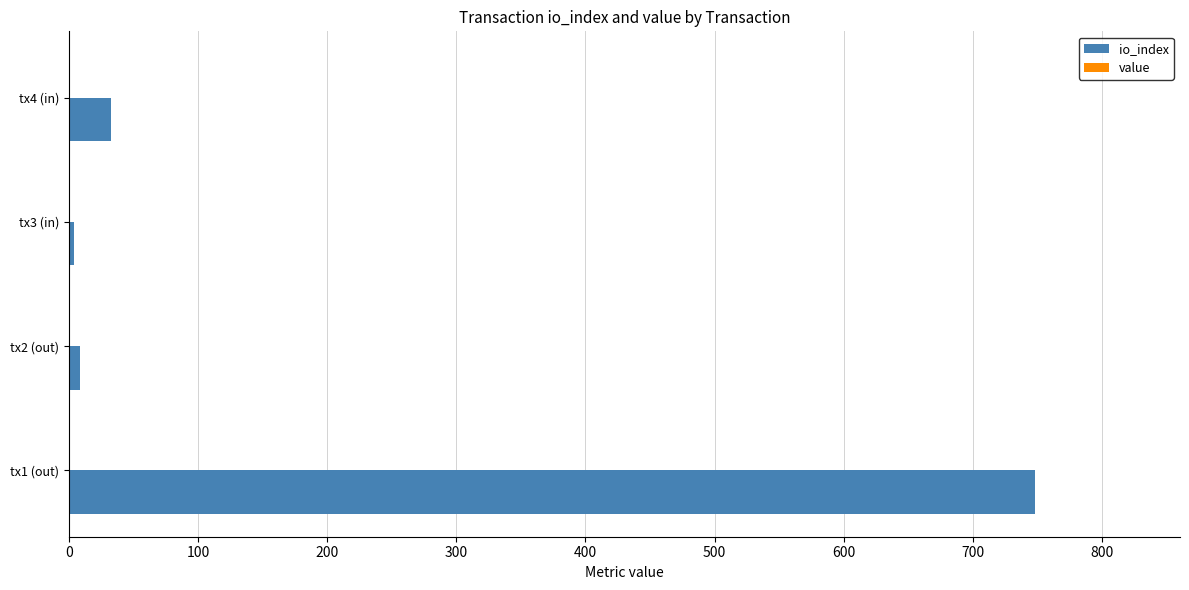

At which category is the sum across all series the highest?

tx1 (out)